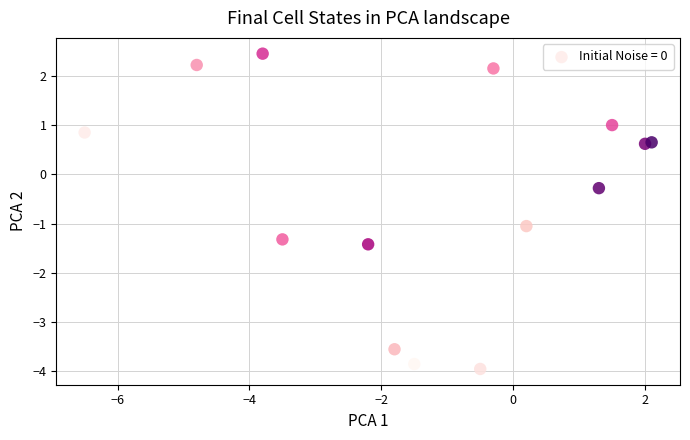

What is the range of Y values (max minus min)?

6.4